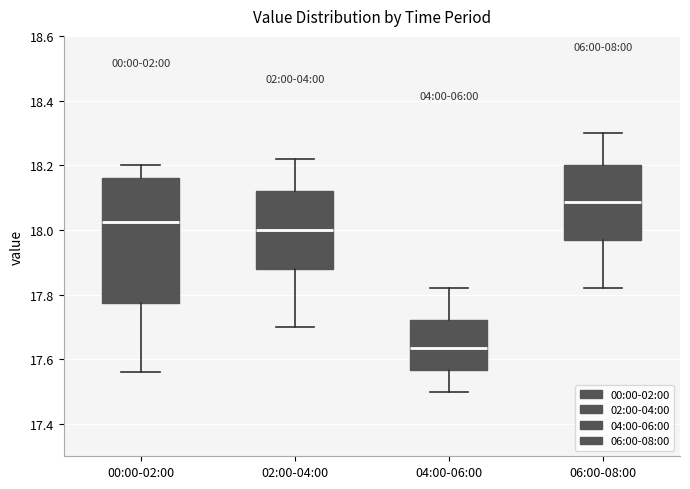

Where is the lower edge of the box for 02:00-04:00 on the y-axis? The values are not printed on the chart, so give them approximately, as read against the axis.

17.88